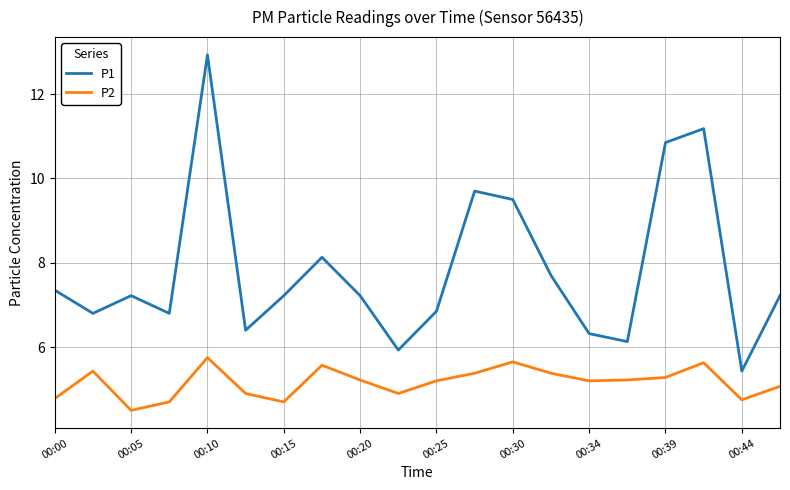

What is the difference between the maximum and minimum values in the P1 series?

7.5